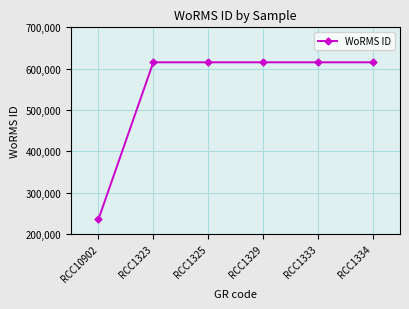

Is this an area chart (filled region under the line)?

No